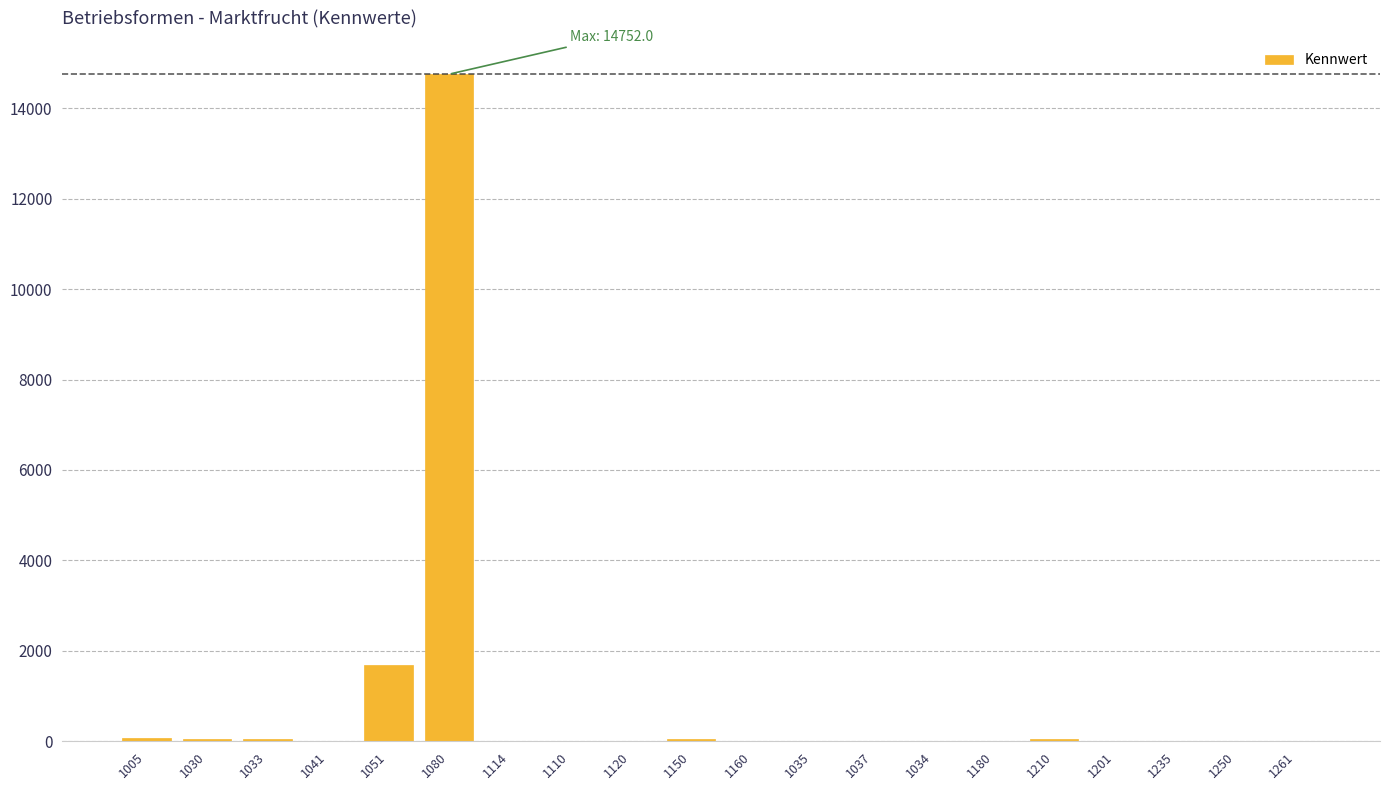

Where is the data nearest to the value 7376?

1051